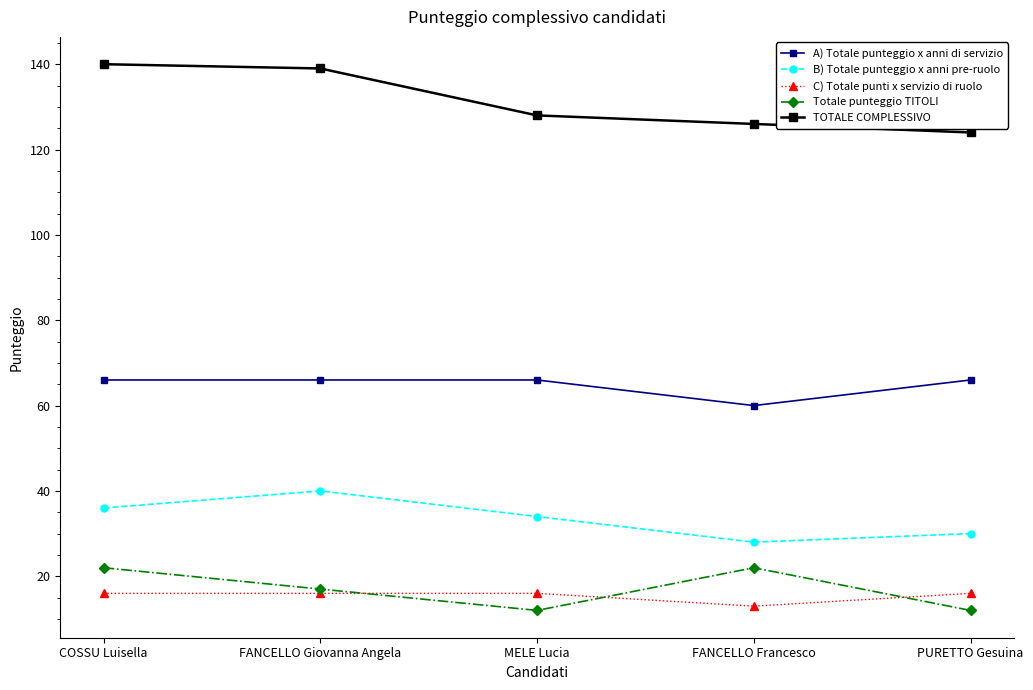

True or false: C) Totale punti x servizio di ruolo and TOTALE COMPLESSIVO intersect in this chart.

False